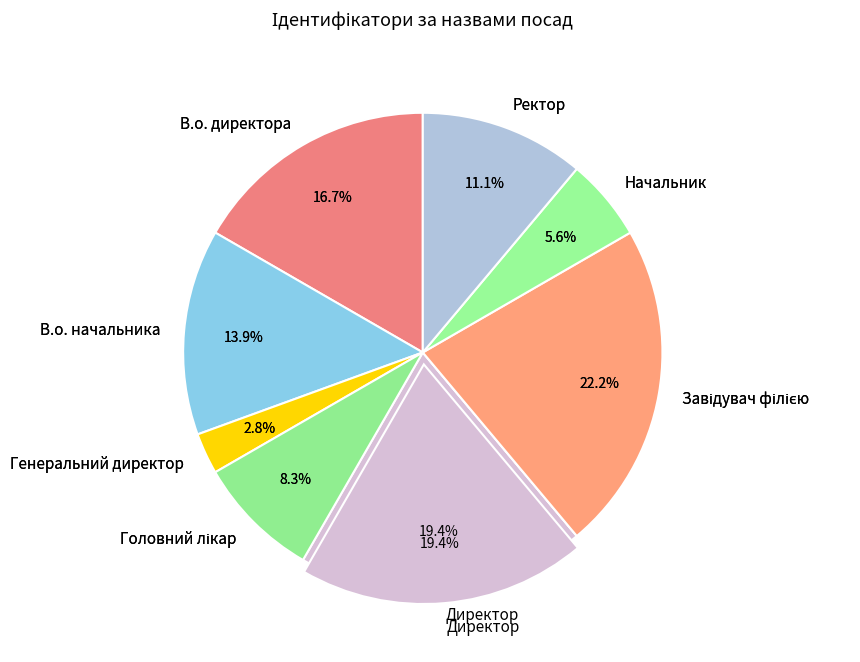

True or false: Генеральний директор accounts for 1% of the total.

False